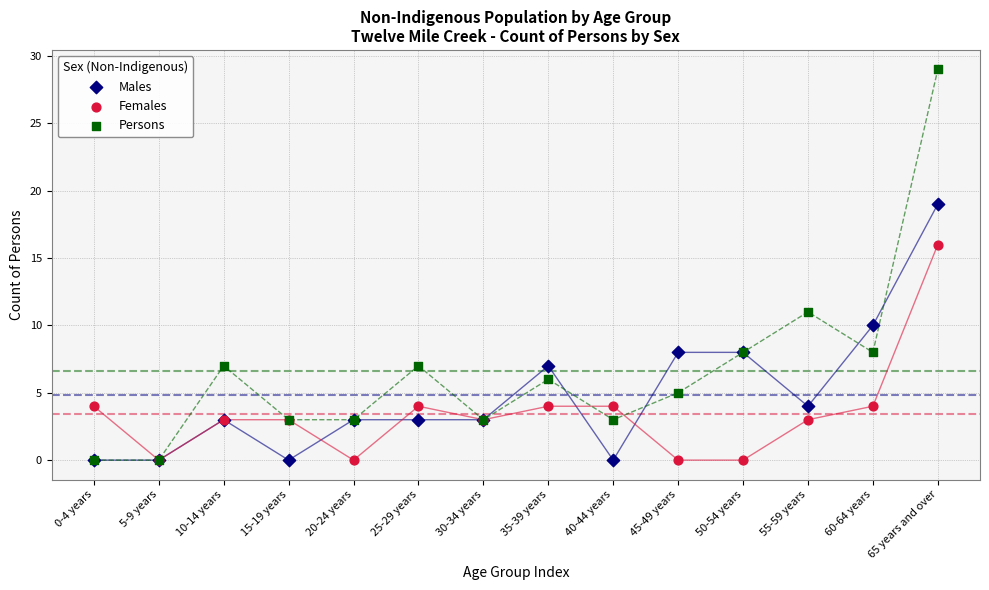

Across all series, what Y value is closest to 14?

16